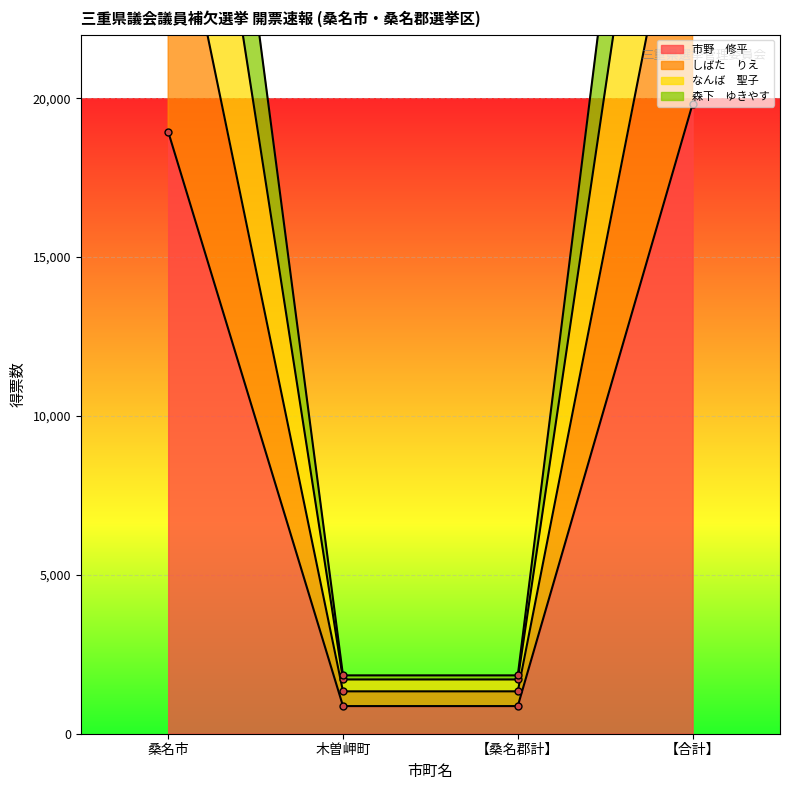

List the labels in order of 市野　修平 value, largest first.

【合計】, 桑名市, 木曽岬町, 【桑名郡計】